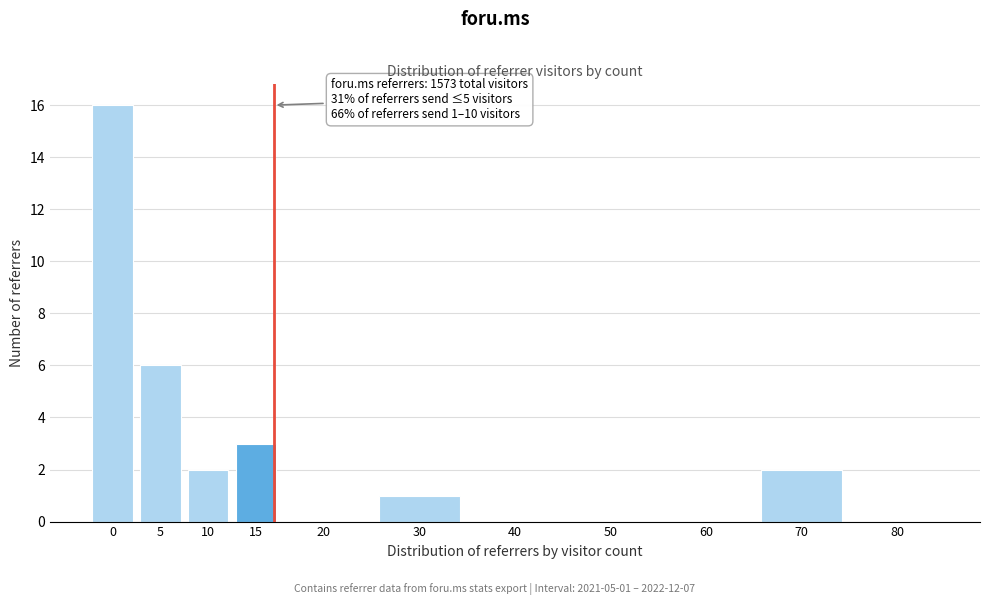

Reading left to right, what are all the values shown in this chart?

0=16	5=6	10=2	15=3	20=0	30=1	40=0	50=0	60=0	70=2	80=0